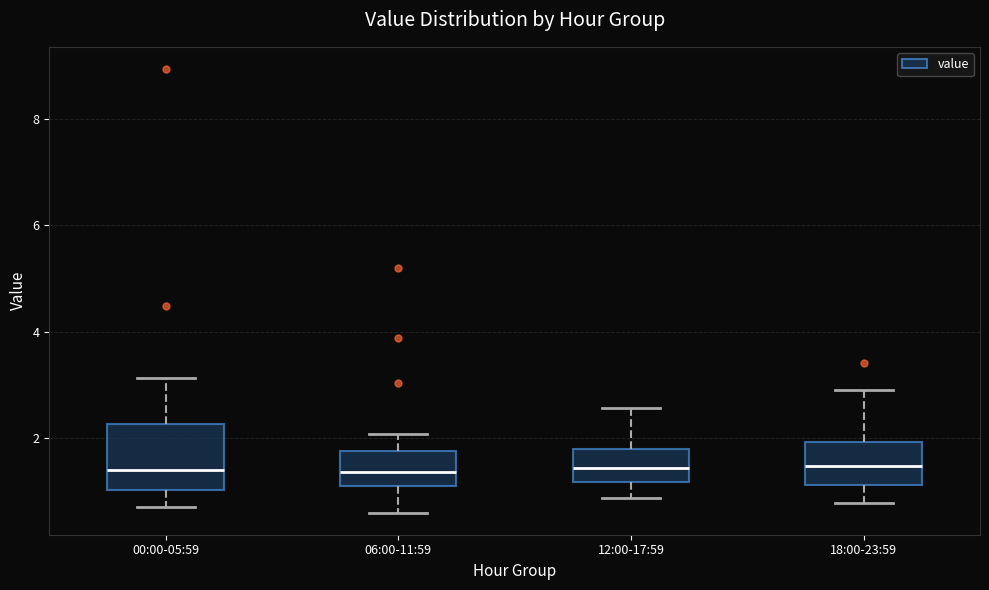

Reading left to right, read every box against the y-axis: the position of its median line, the range the box covers, and the ends of its whiskers. The values are not printed on the chart, so give them approximately, as read against the axis.

00:00-05:59: median 1.4, box 1.0 to 2.2, whiskers 0.8 to 3.2
06:00-11:59: median 1.4, box 1.0 to 1.8, whiskers 0.6 to 2.0
12:00-17:59: median 1.4, box 1.2 to 1.8, whiskers 0.8 to 2.6
18:00-23:59: median 1.4, box 1.2 to 2.0, whiskers 0.8 to 3.0